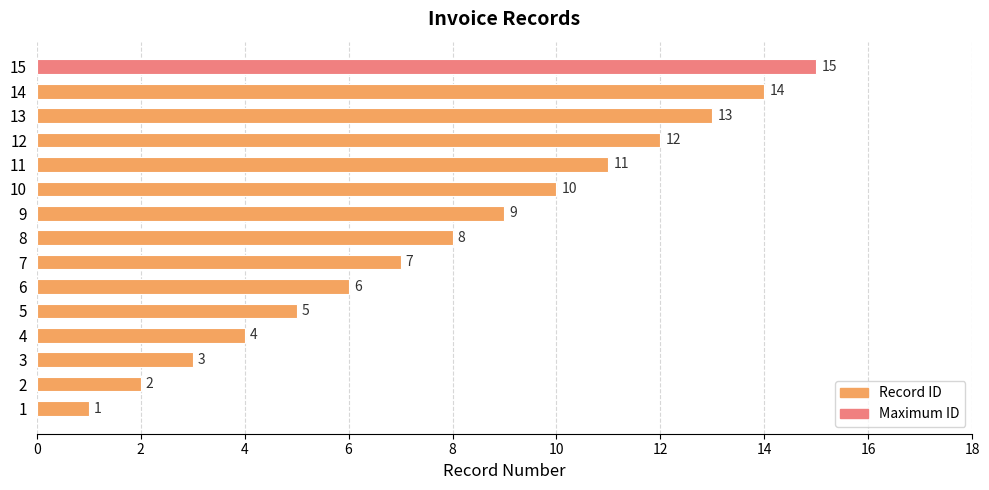

List the labels in order of value, largest first.

15, 14, 13, 12, 11, 10, 9, 8, 7, 6, 5, 4, 3, 2, 1